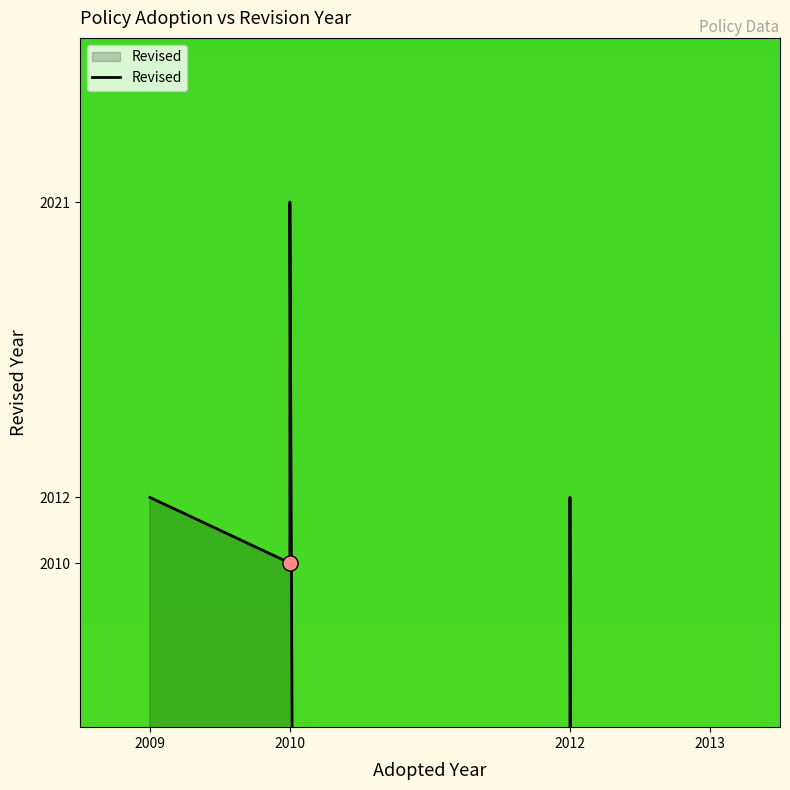

What is the change in value from 2010 to 2012?

-2010